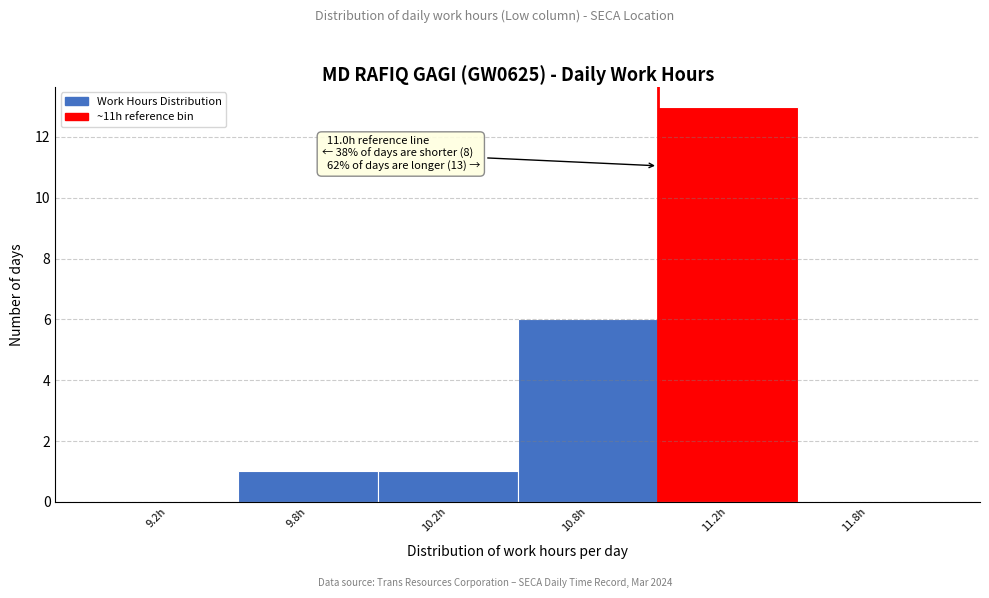

Reading left to right, transcribe all the data shown in this chart.

9.2h=0	9.8h=1	10.2h=1	10.8h=6	11.2h=13	11.8h=0